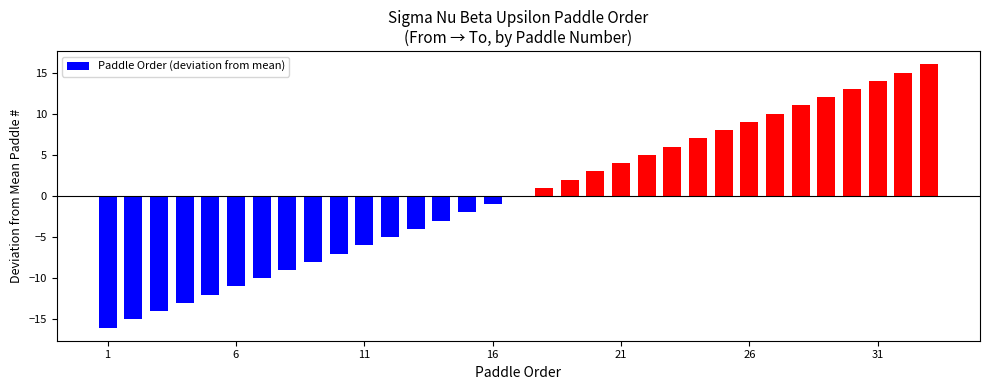

What is the greatest value displayed?

16